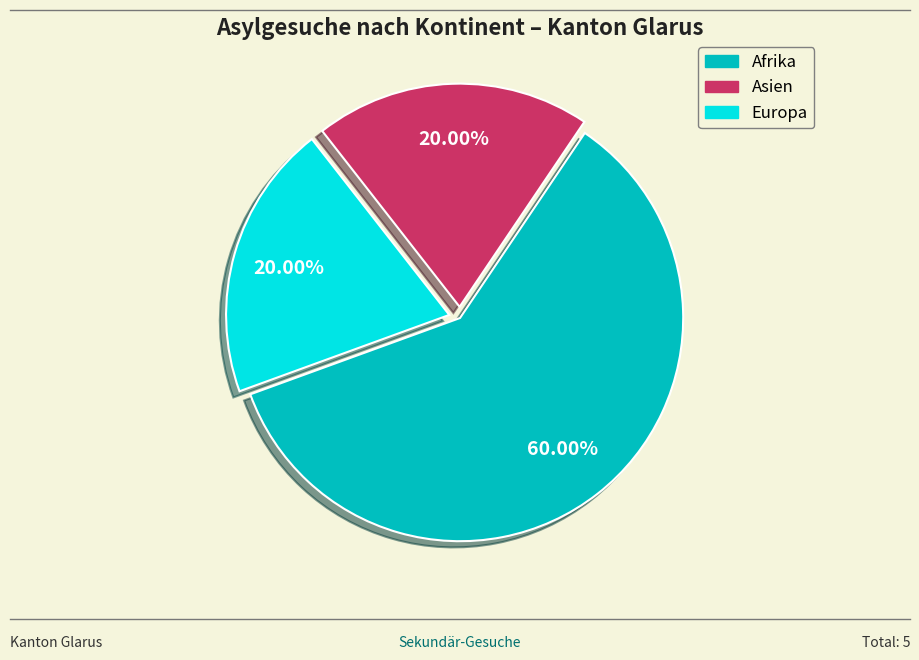

To the nearest percent, what portion does Afrika represent?

60%